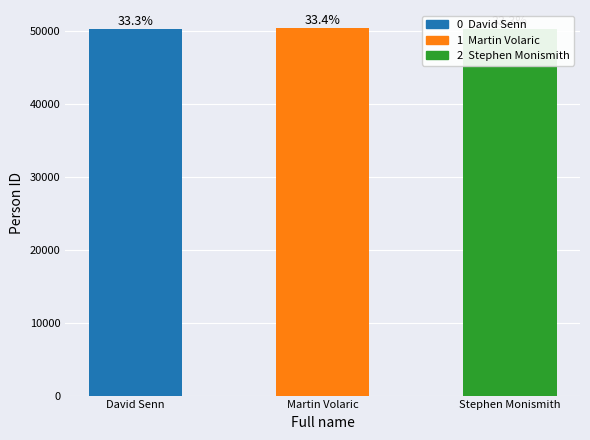

Reading right to left, list all the values displayed in this chart.

50268	50361	50275